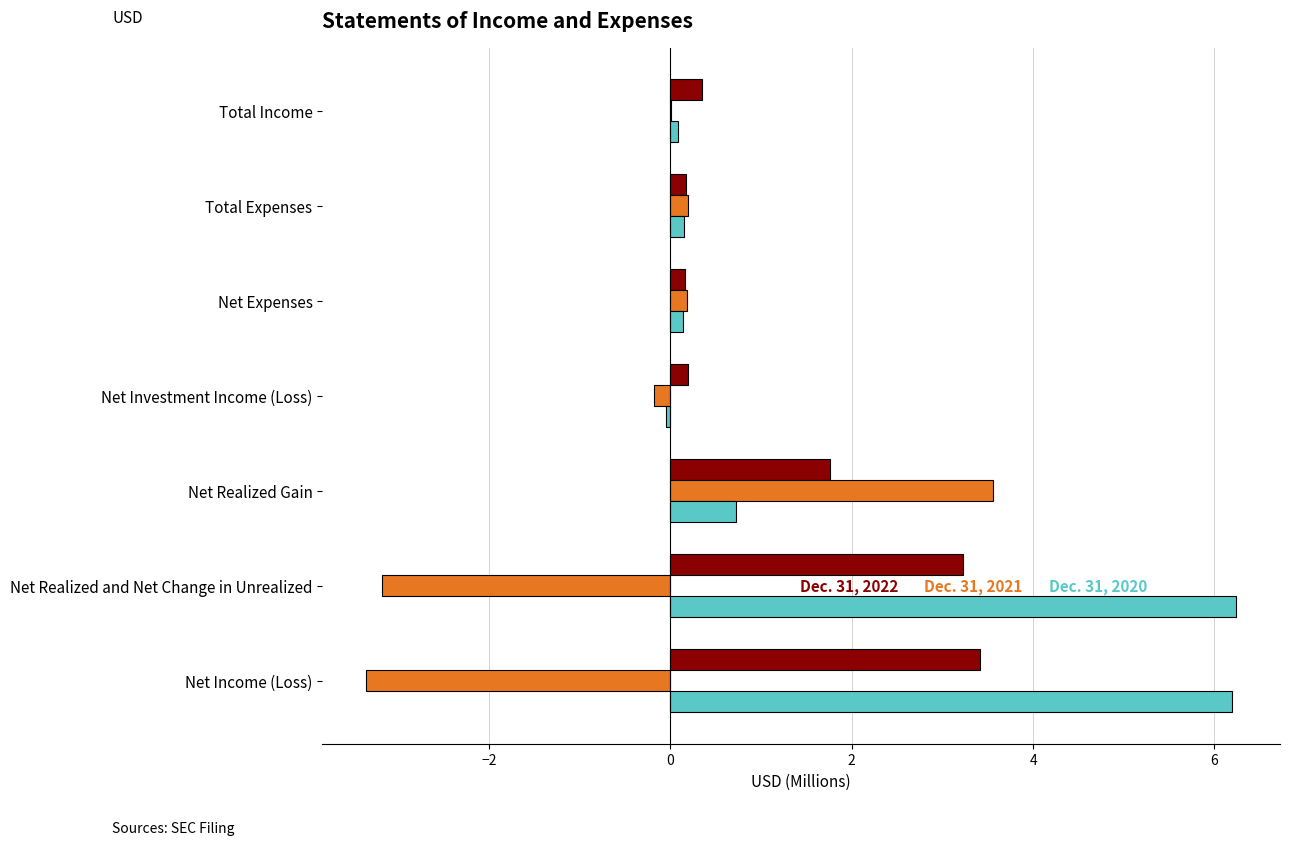

What is the total value across all series at Net Income (Loss)?

6.2